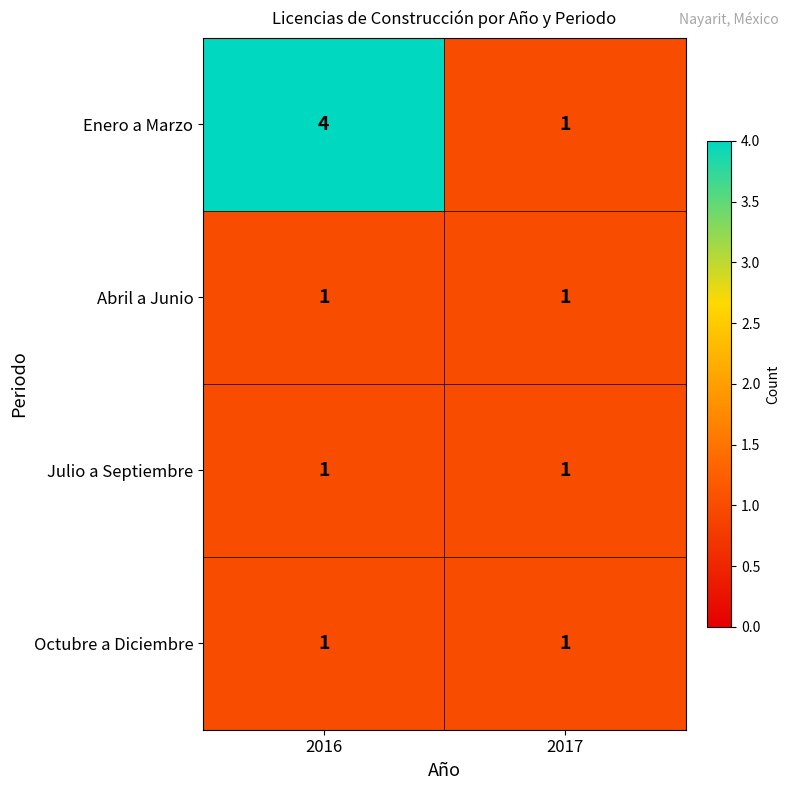

Which category has the highest value in the Enero a Marzo series?

2016